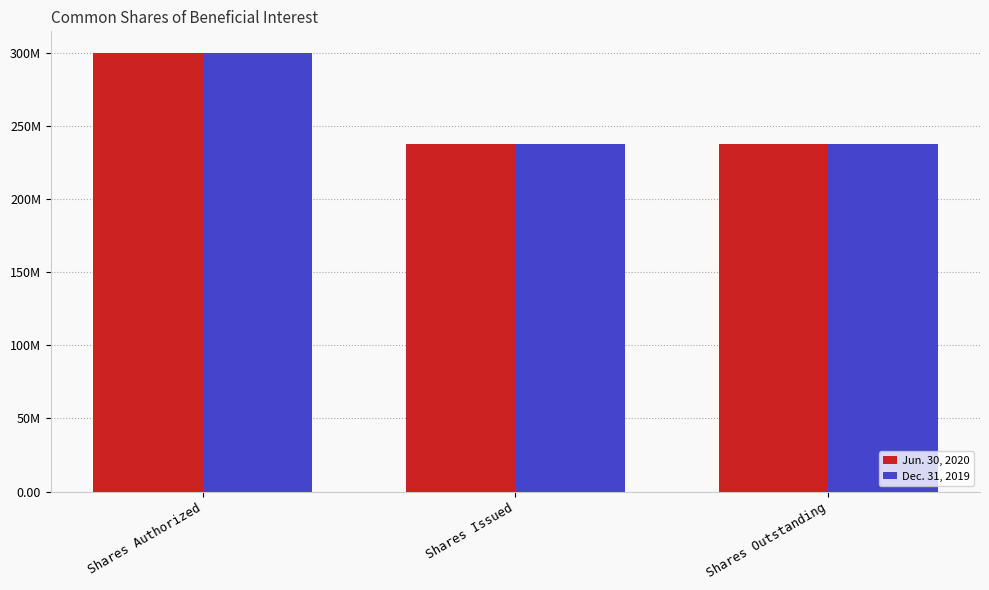

What is the difference between the highest and lowest values at Shares Outstanding?

54805